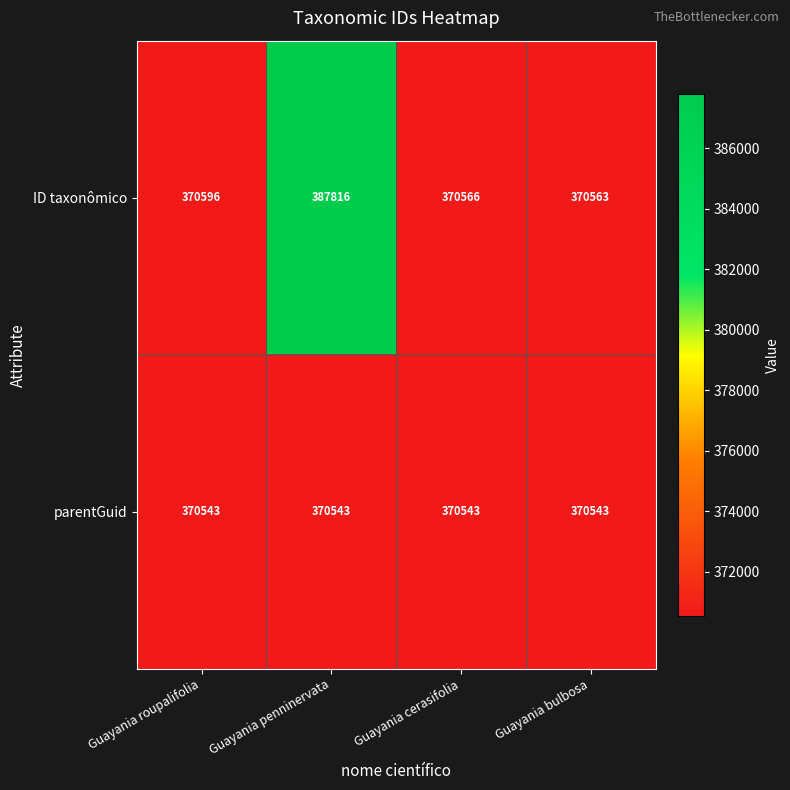

Rank the series at Guayania bulbosa from lowest to highest value.

parentGuid, ID taxonômico